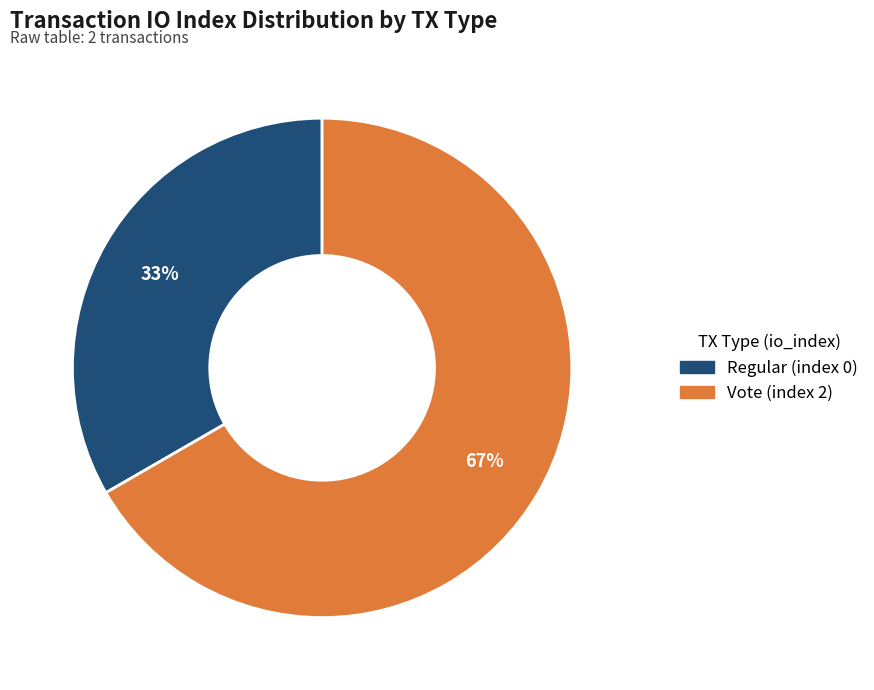

Which slice represents more than half of the pie?

Vote (index 2)